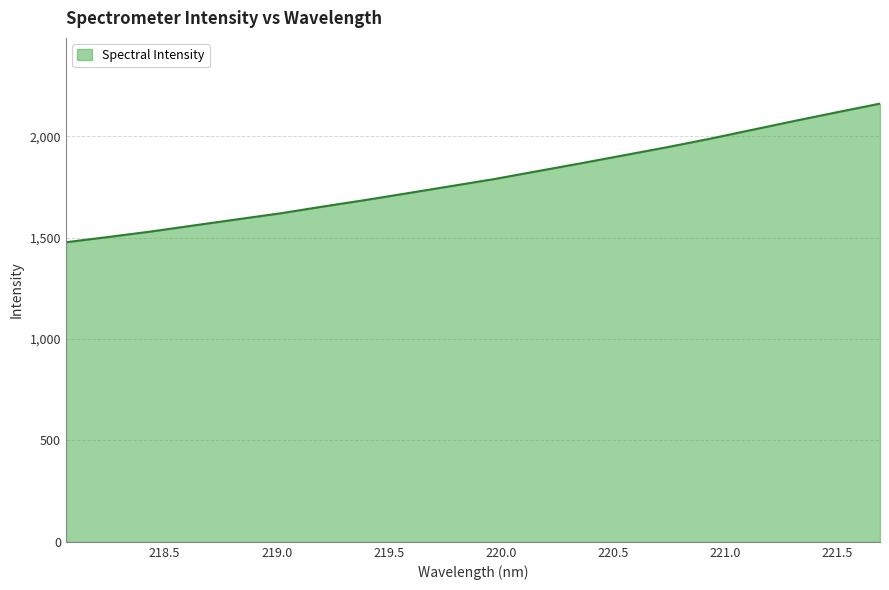

What is the minimum value shown in the chart?

1476.9